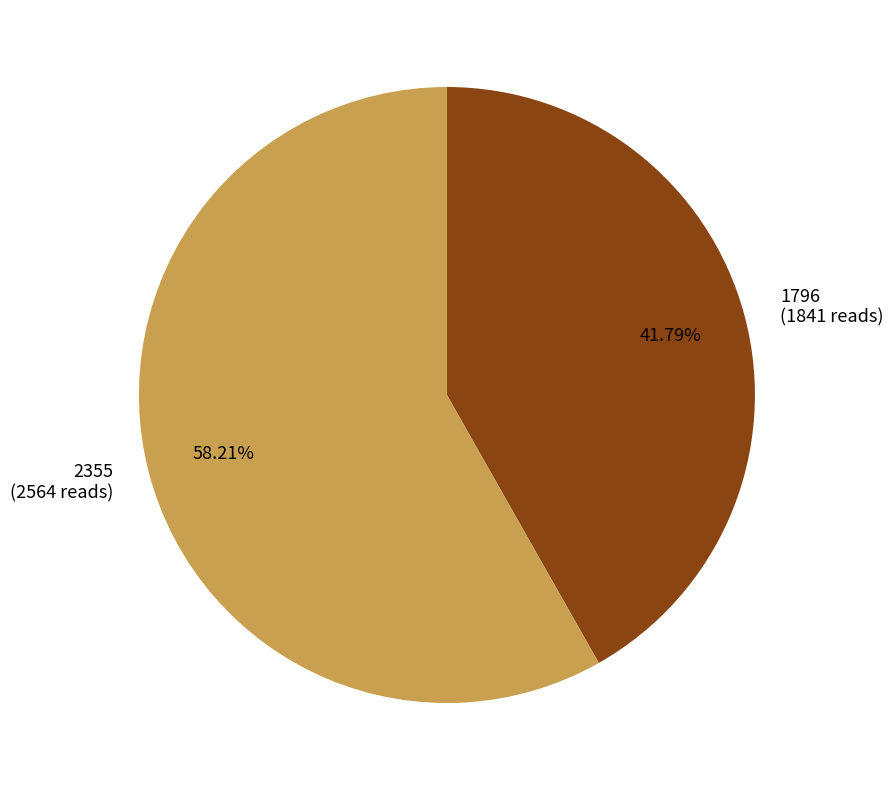

Is there any slice that represents more than half of the pie?

Yes